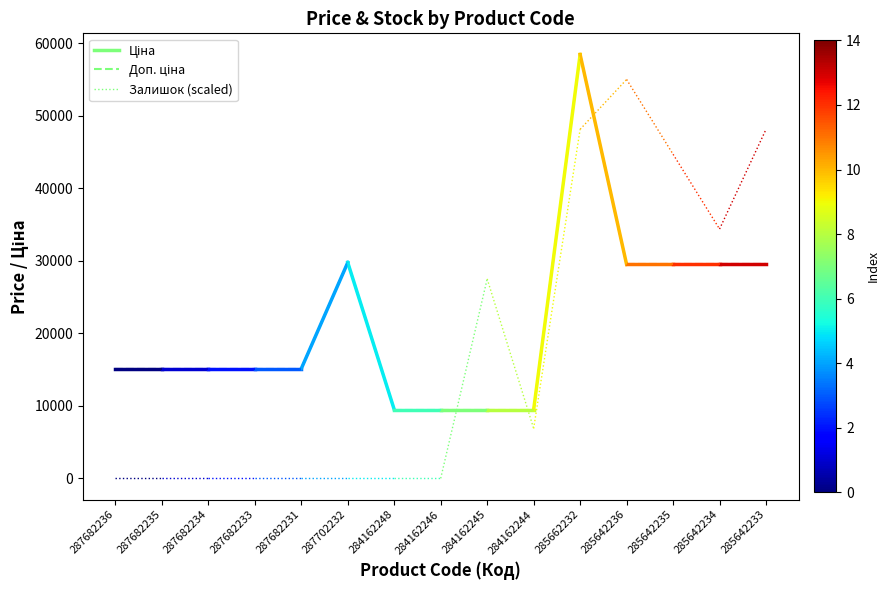

Reading right to left, transcribe all the data shown in this chart.

Ціна: 15120	15120
Доп. ціна: 15120	15120
Залишок (scaled): 0	0